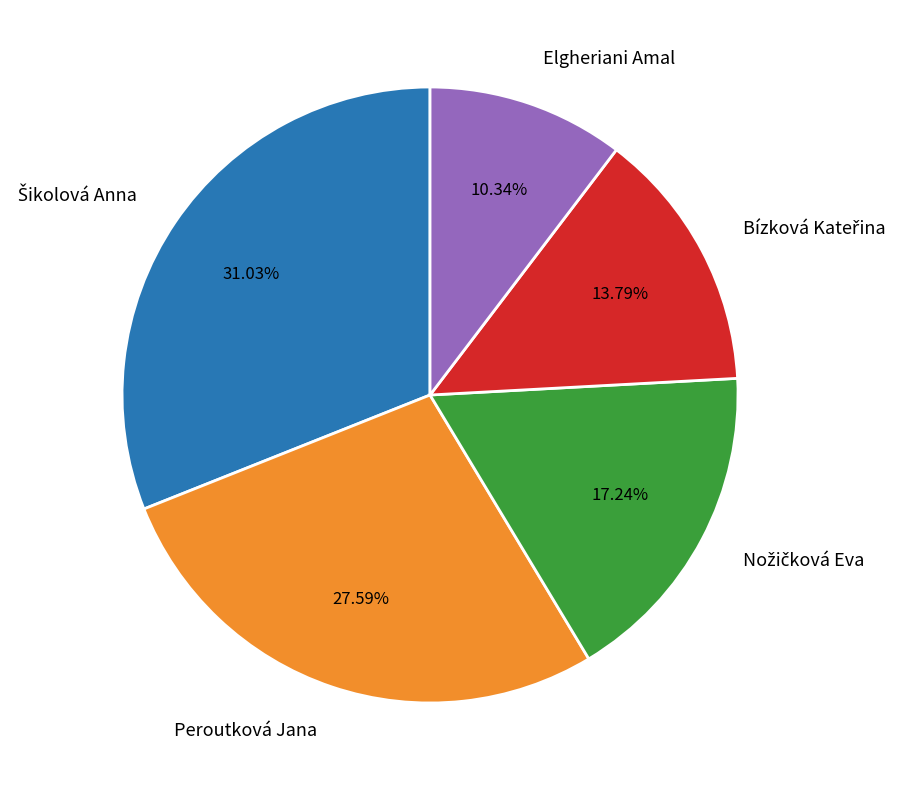

How many slices are in this pie chart?

5